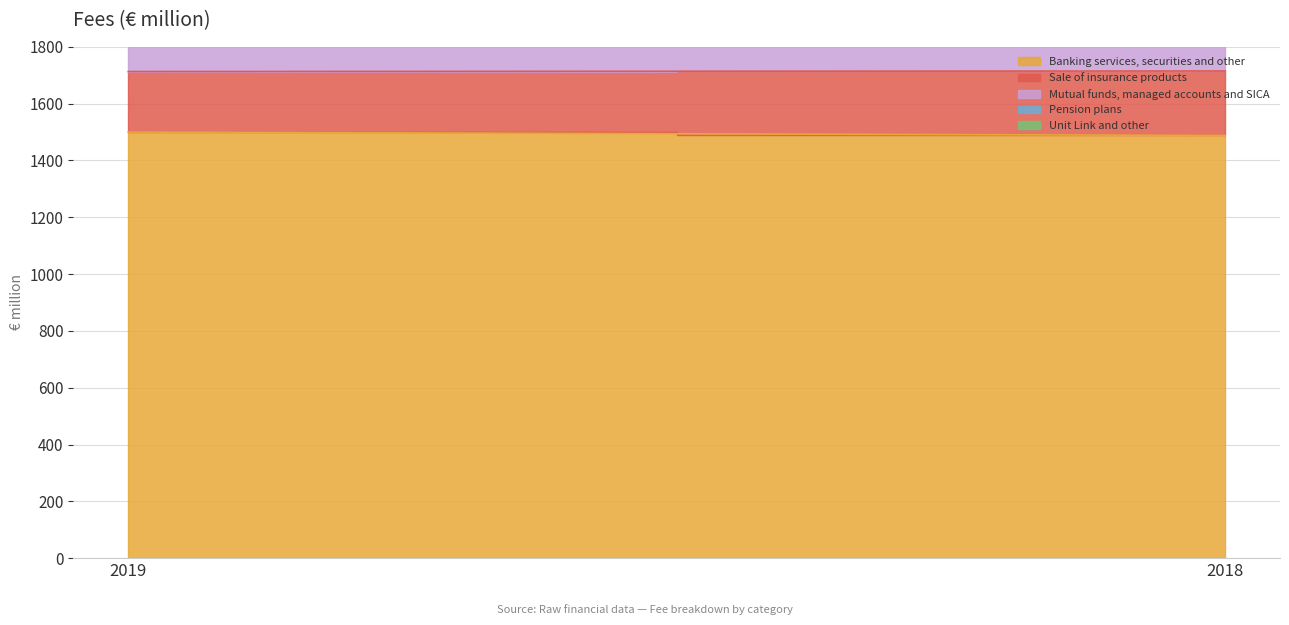

True or false: Mutual funds, managed accounts and SICA has a value of 312 at 2018.

False